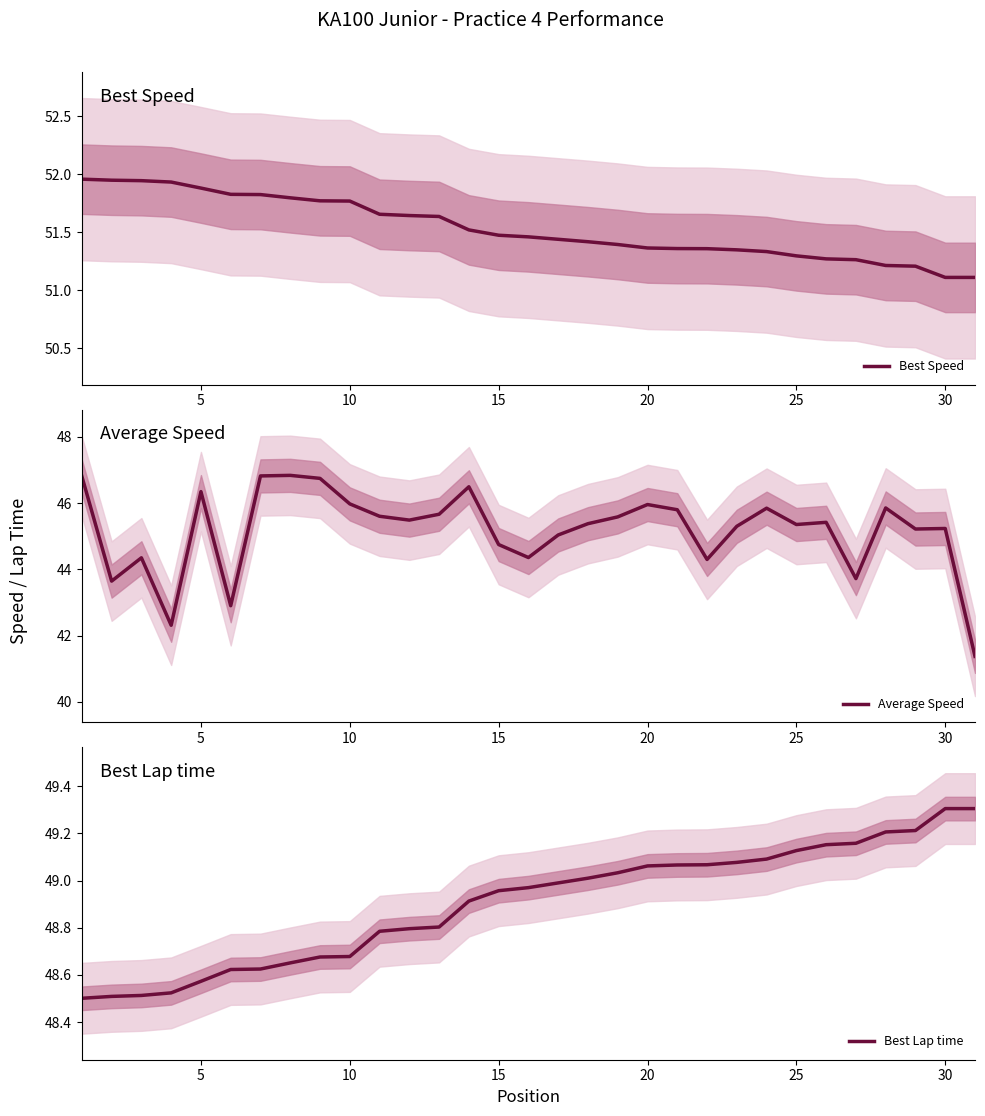

Rank the series by their maximum value, from lowest to highest.

Average Speed, Best Lap time, Best Speed